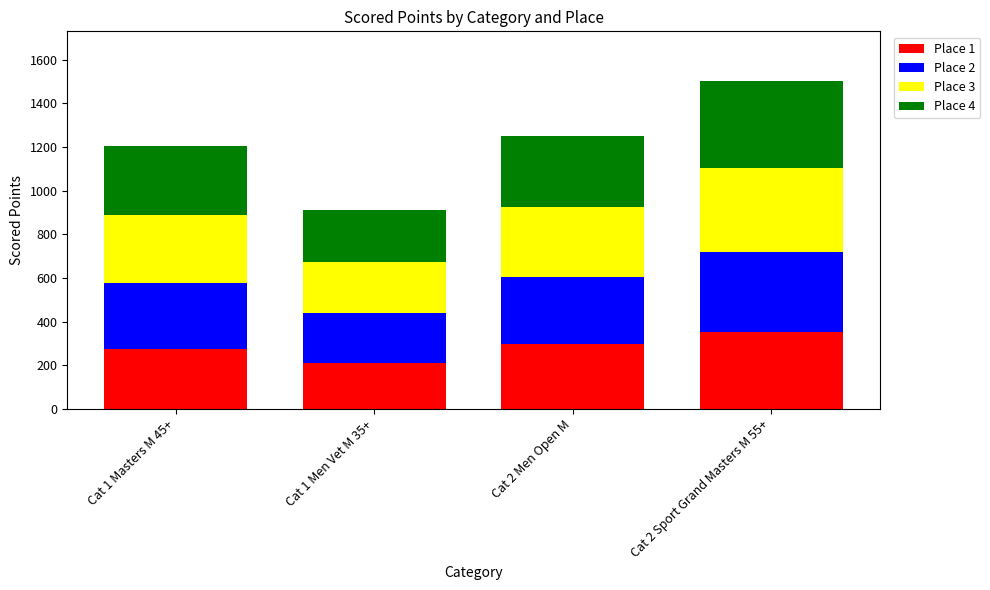

What is the difference between the maximum and second lowest values in the Place 1 series?

76.7